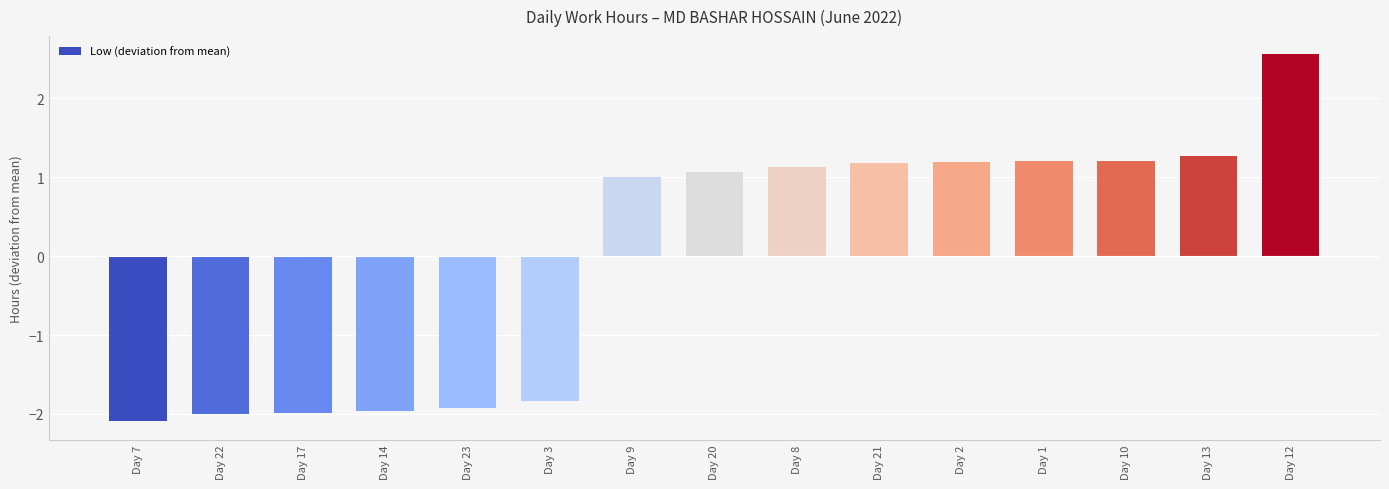

What is the approximate value at Day 13?

1.3